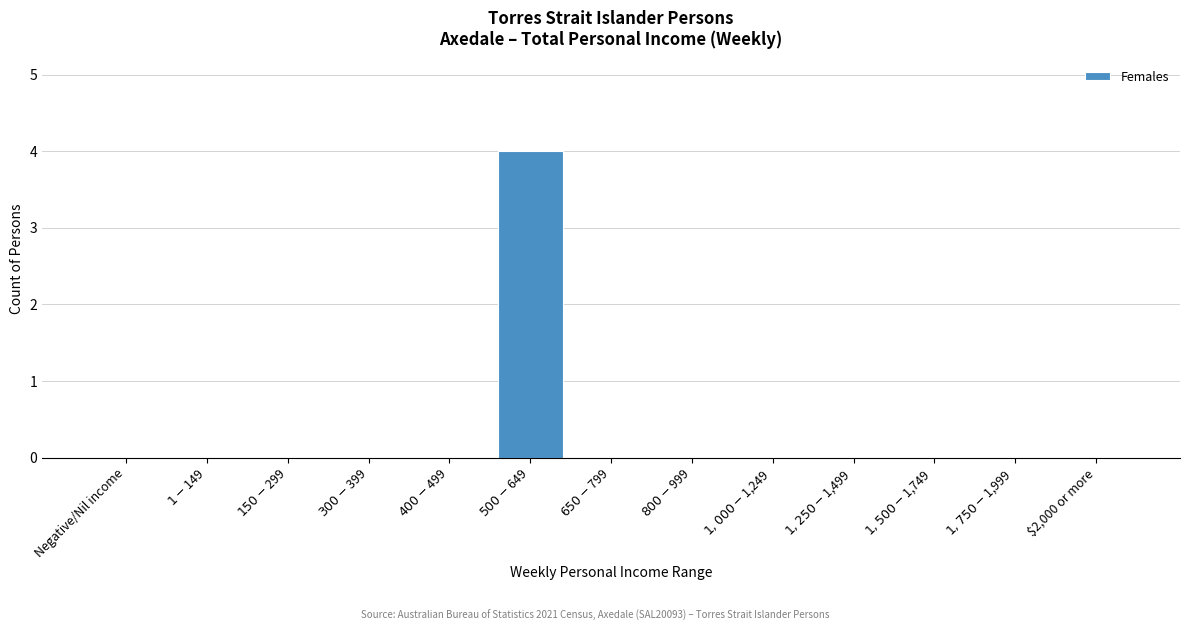

What is the sum of all values?

4